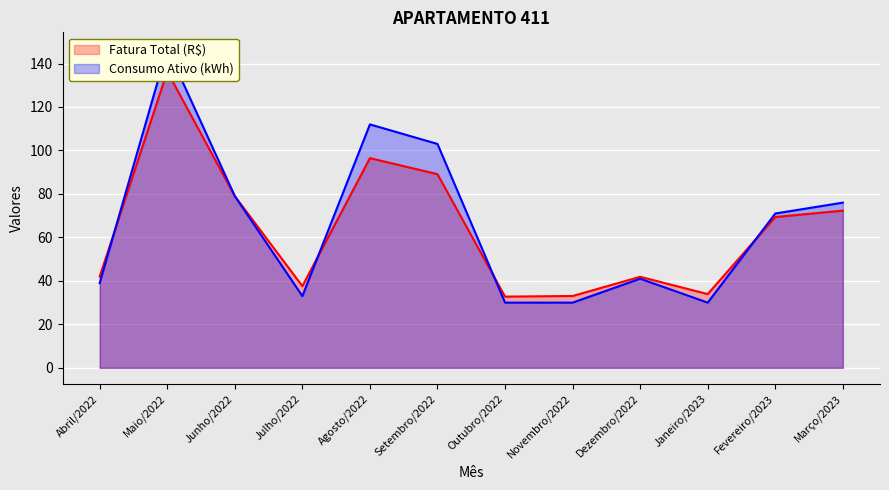

At which label does Fatura Total (R$) reach its minimum?

Outubro/2022